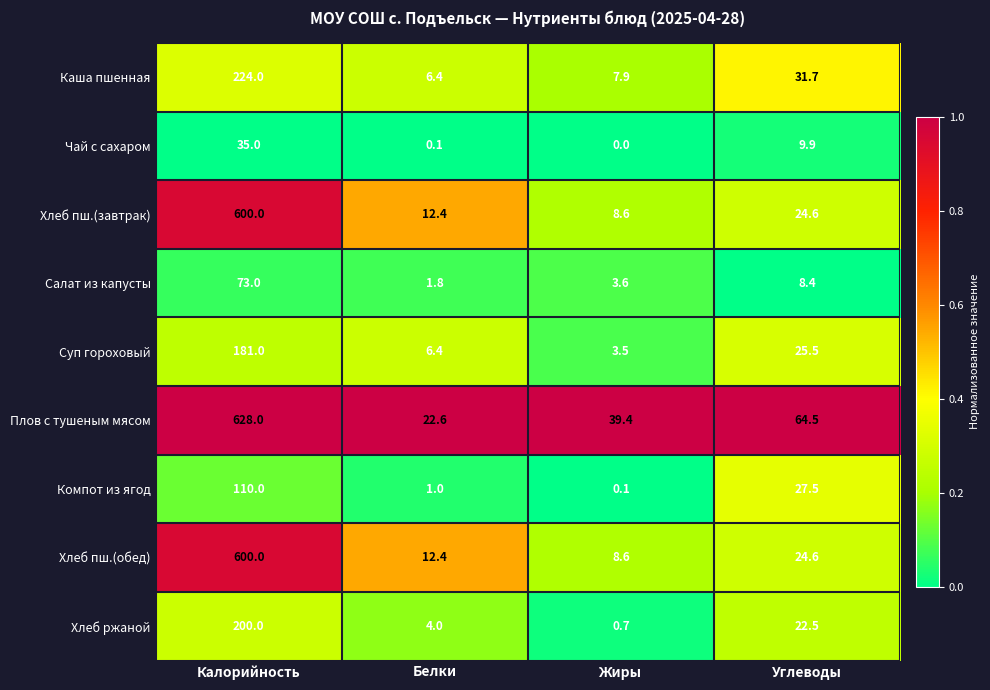

What is the greatest value displayed?

628.0